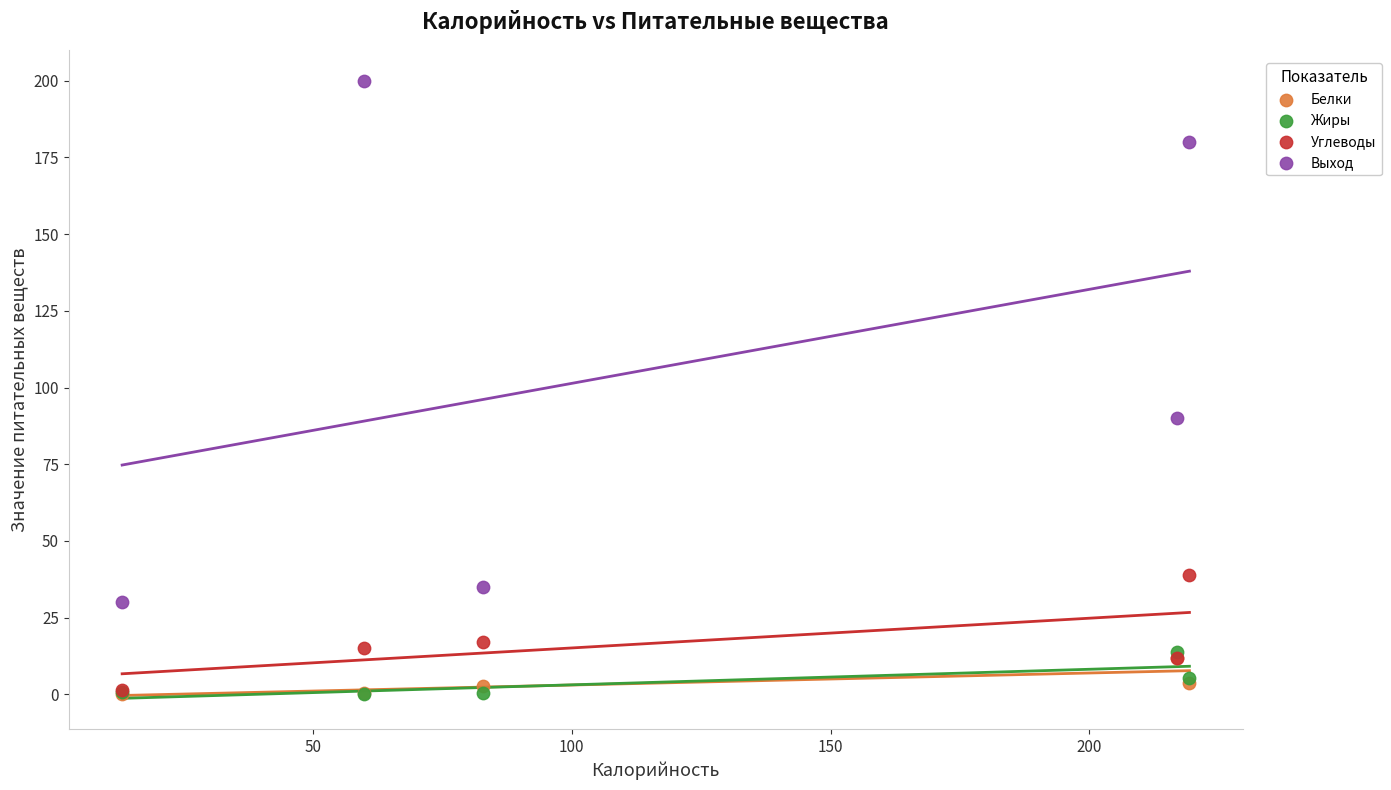

What are all the series names shown in the legend?

Белки, Жиры, Углеводы, Выход